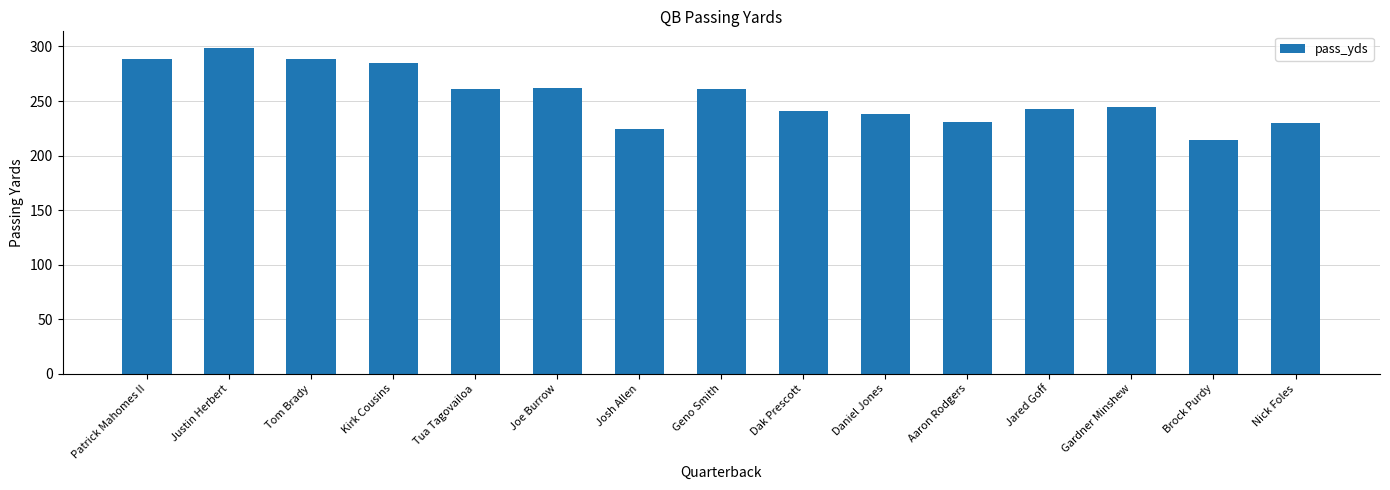

The chart shows a value of 214.4 at Brock Purdy. True or false?

True